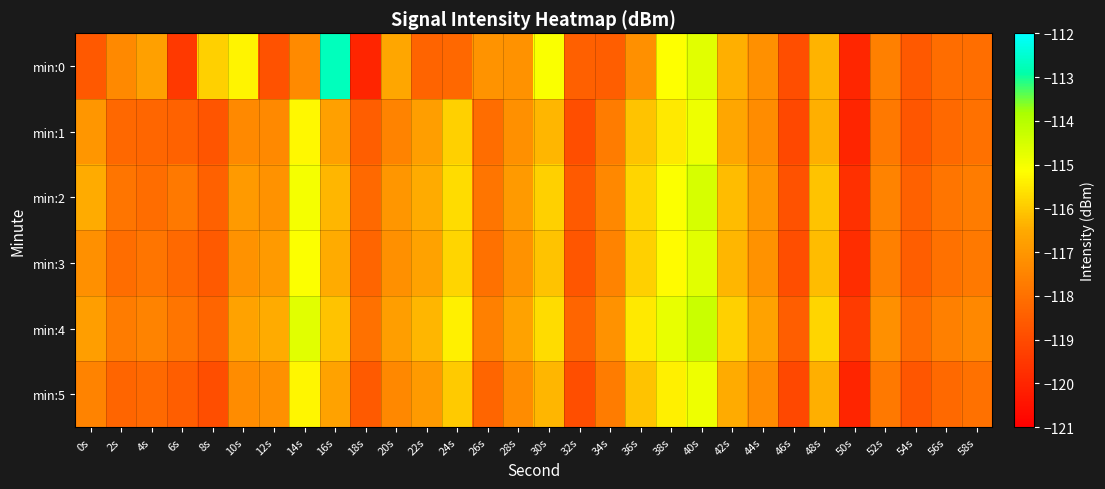

What is the difference between the highest and lowest values at 12s?

2.3